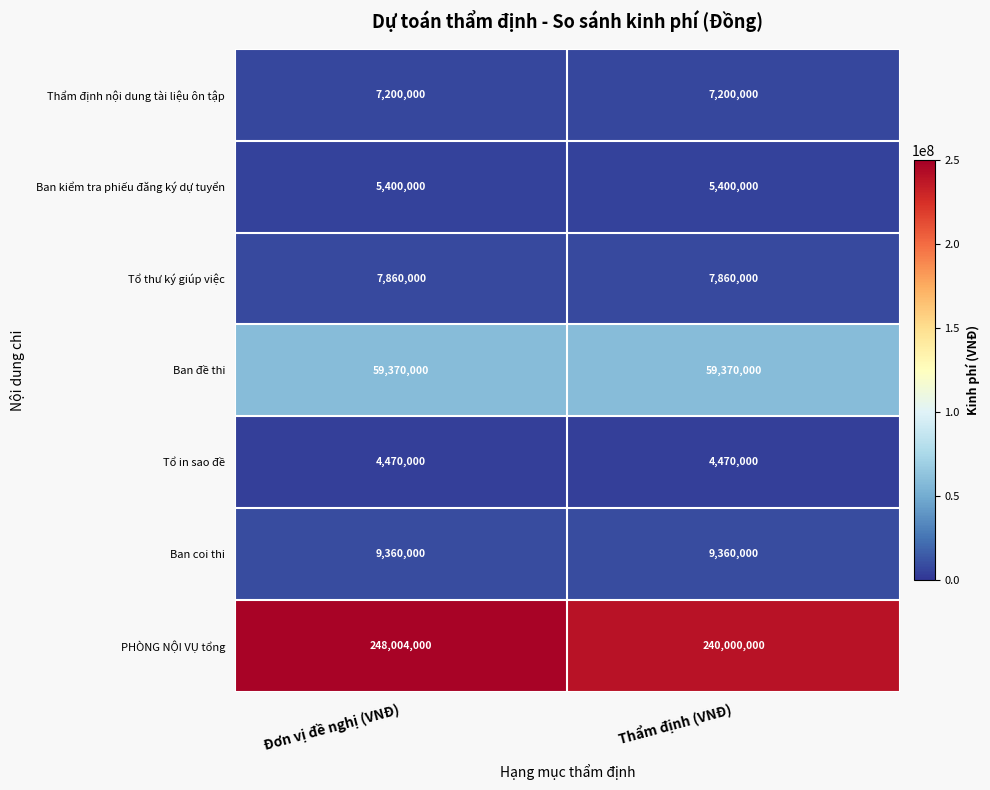

Between Đơn vị đề nghị (VNĐ) and Thẩm định (VNĐ), which series saw the biggest shift?

PHÒNG NỘI VỤ tổng